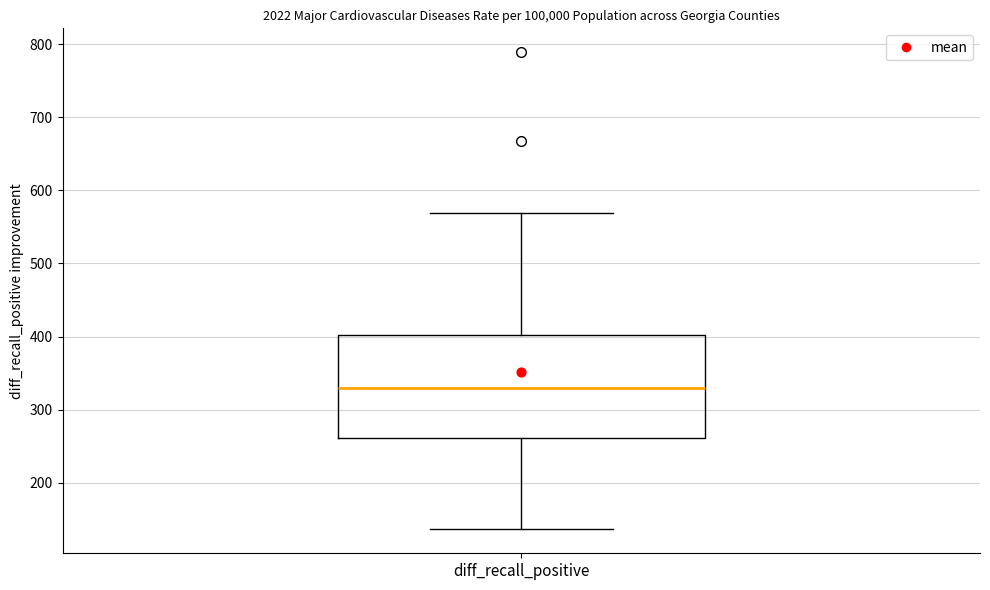

Where is the upper edge of the box for diff_recall_positive on the y-axis? The values are not printed on the chart, so give them approximately, as read against the axis.

400